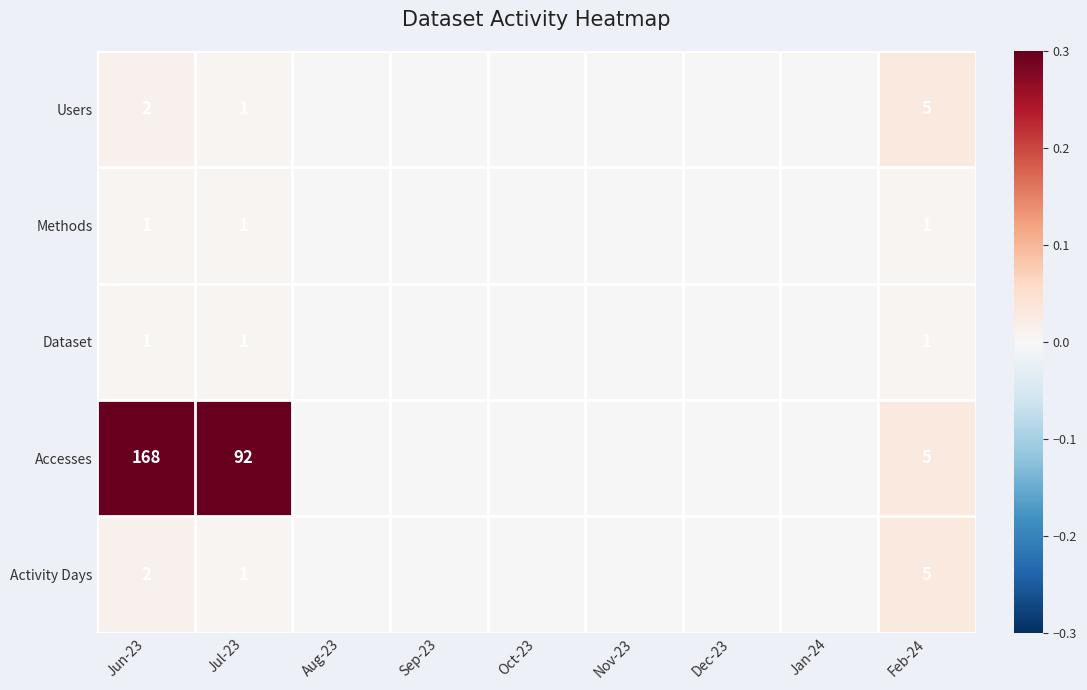

Between Jan-24 and Jul-23, which is larger?

Jul-23